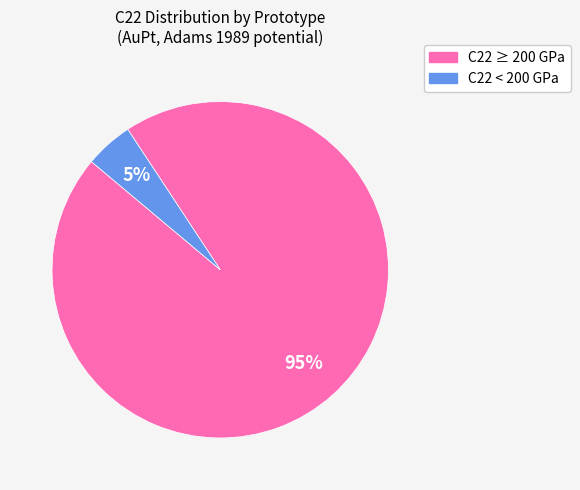

Count the number of slices in the pie.

2